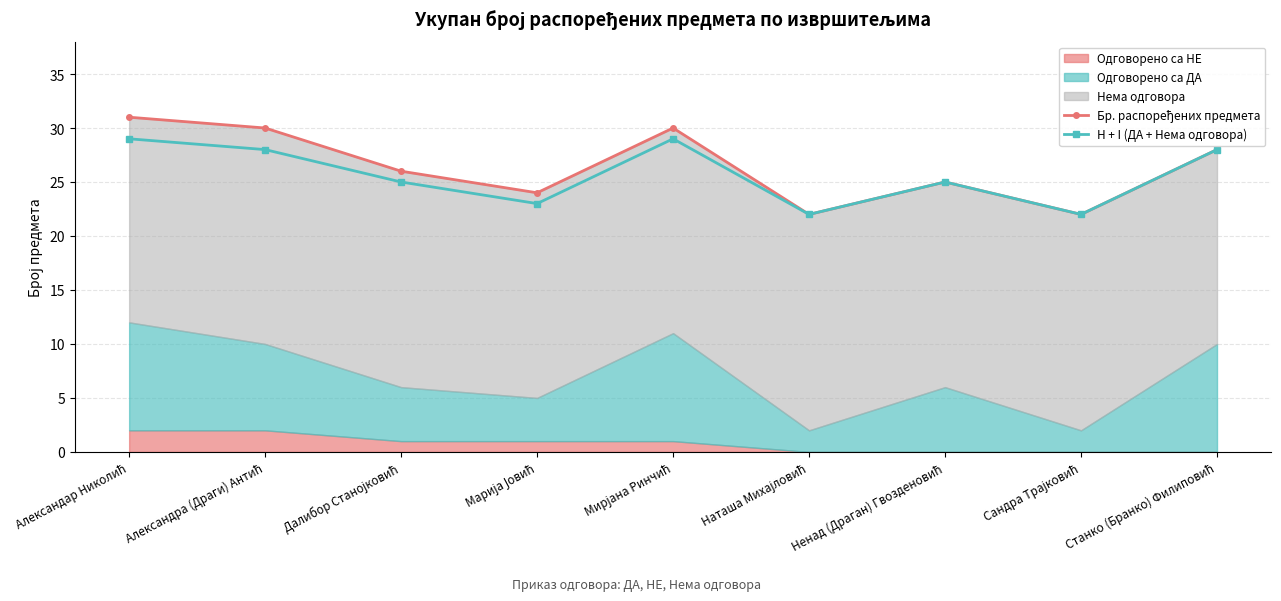

How many lines are shown in the chart?

2